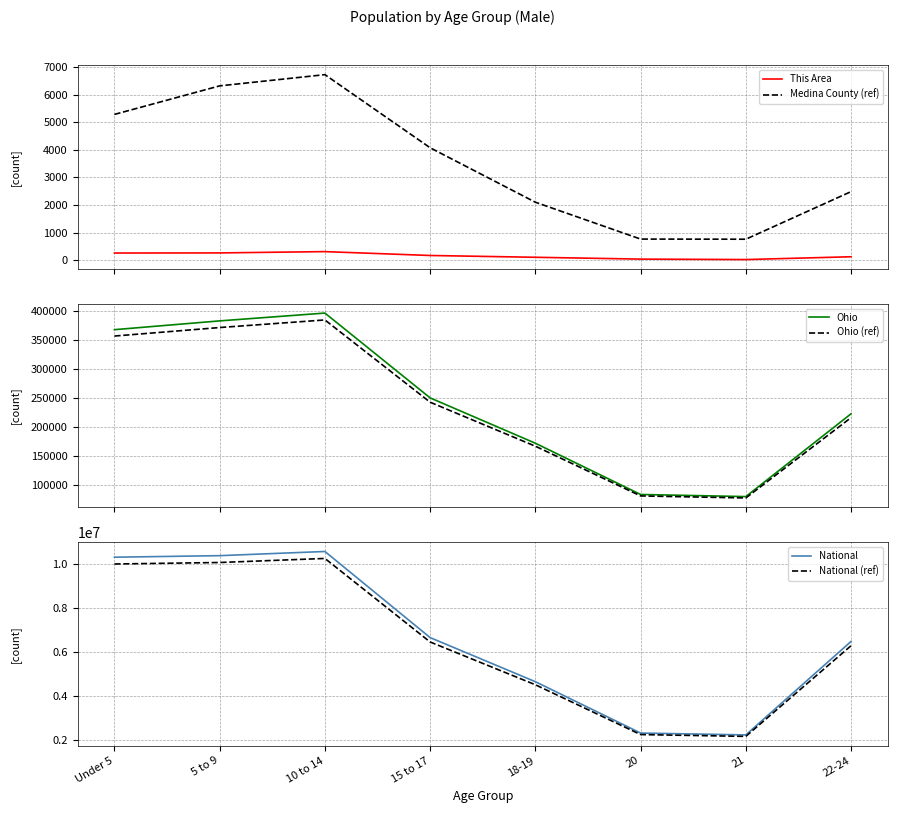

What is the smallest value displayed?

27.0